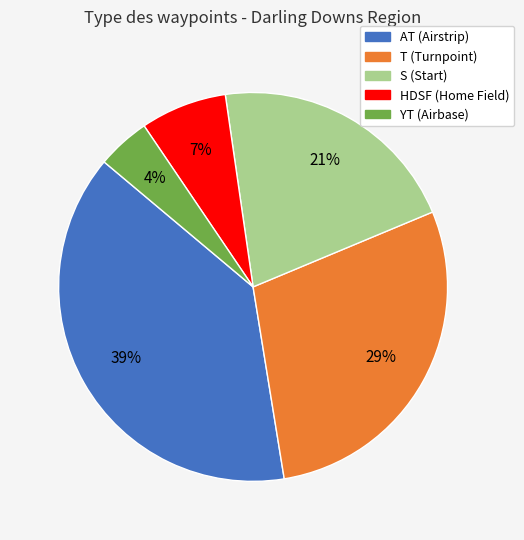

To the nearest percent, what is the average slice percentage?

20%